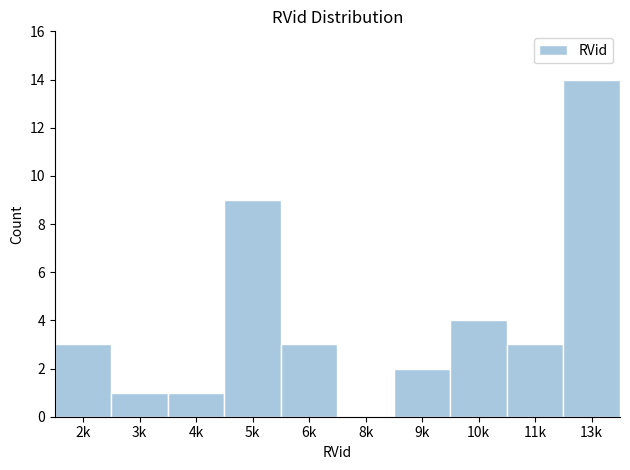

Reading left to right, list all the values displayed in this chart.

2k=3	3k=1	4k=1	5k=9	6k=3	8k=0	9k=2	10k=4	11k=3	13k=14